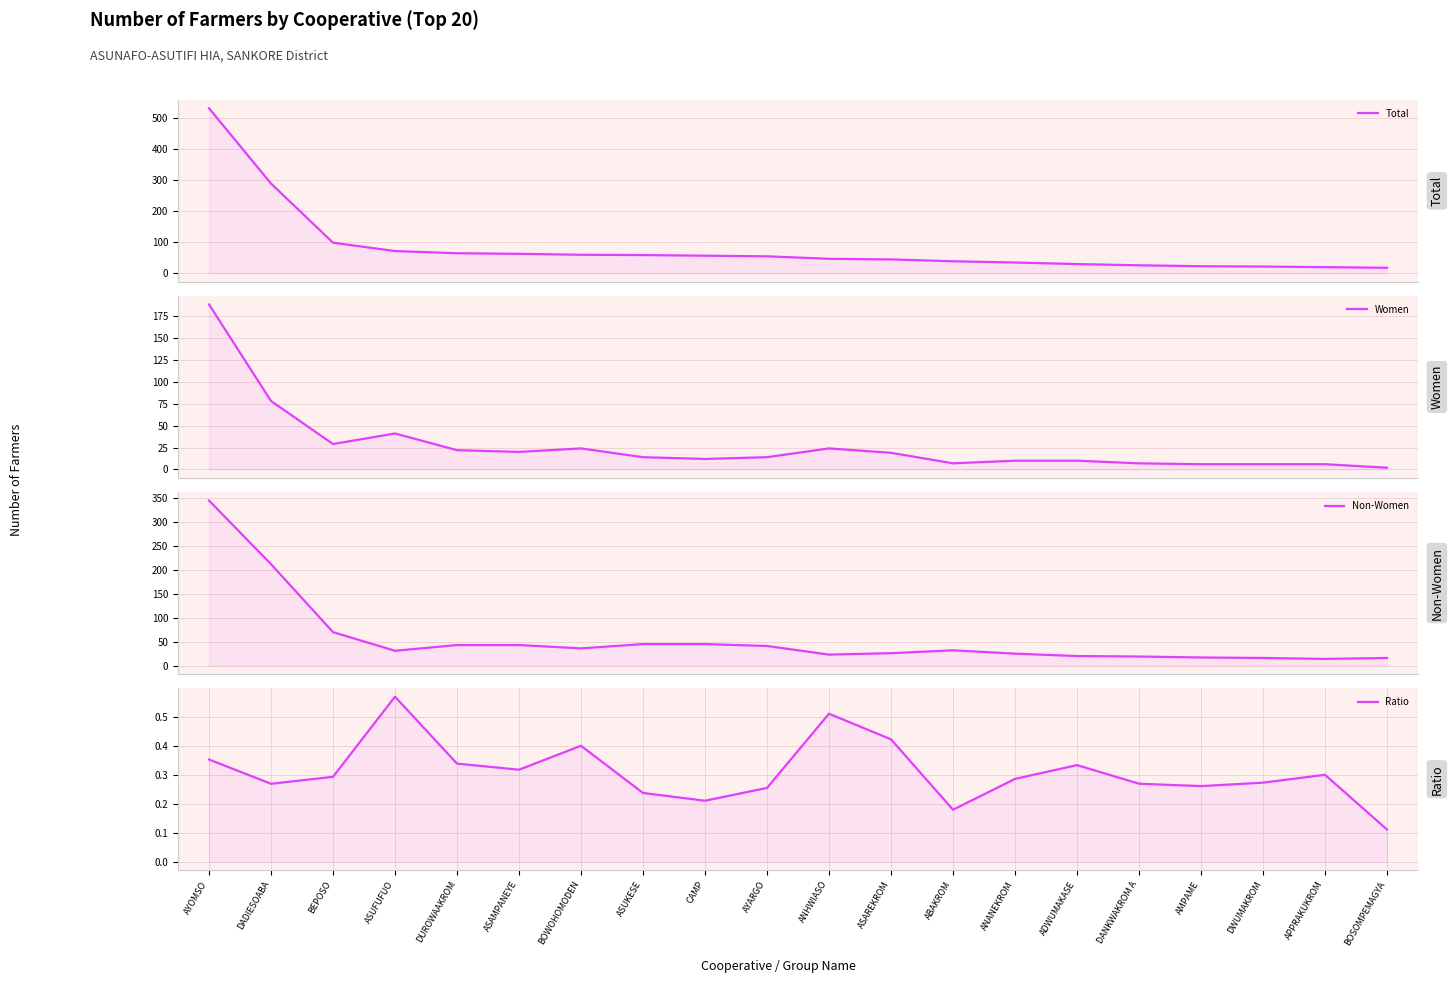

Rank the series by their average value, from highest to lowest.

Total, Non-Women, Women, Ratio